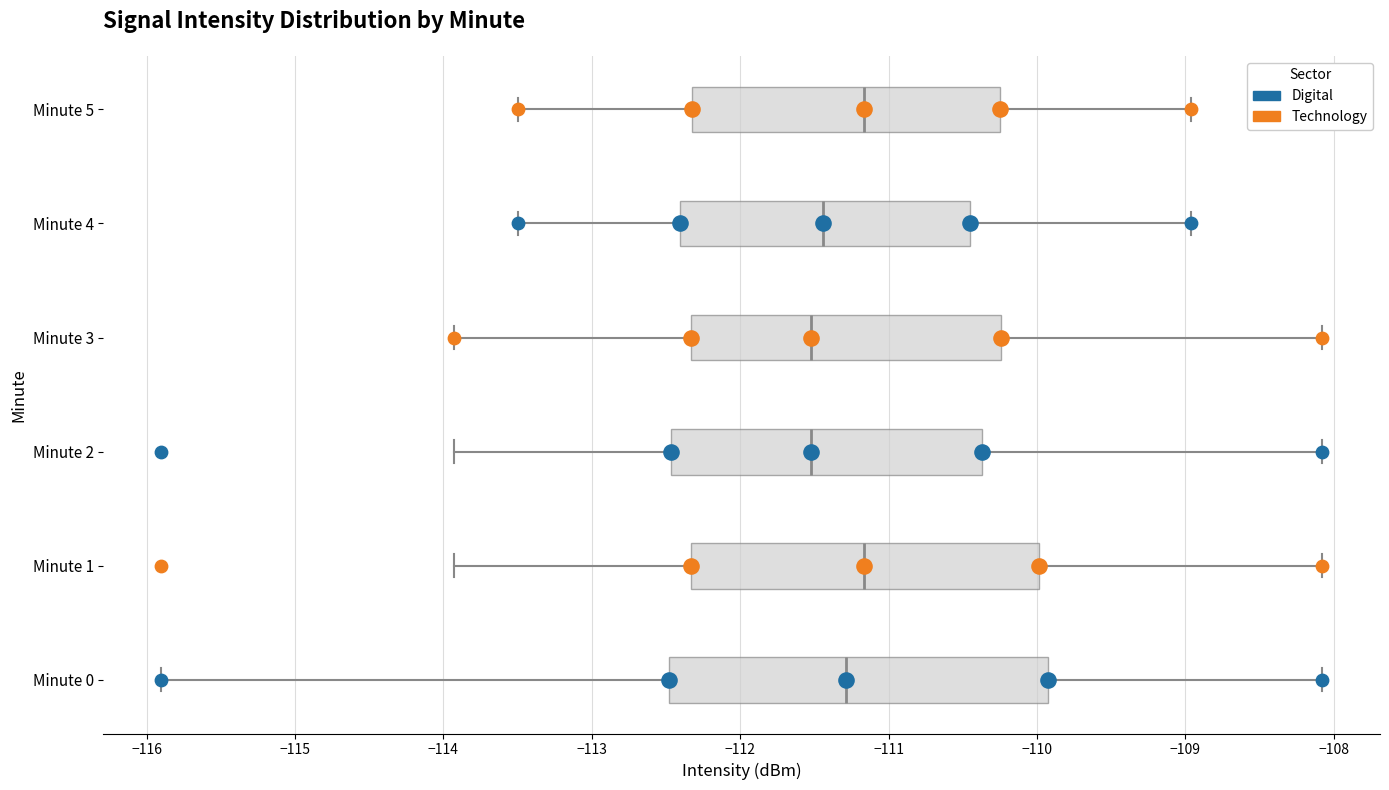

Where does the right whisker of the box for Minute 5 end on the x-axis? The values are not printed on the chart, so give them approximately, as read against the axis.

-109.0